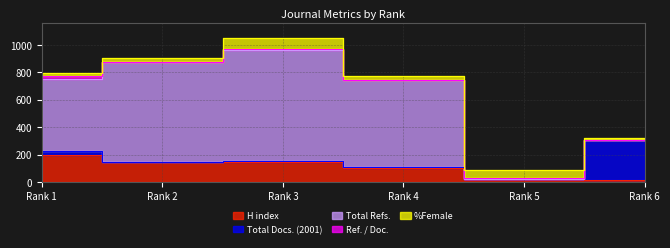

At which label does Ref. / Doc. reach its minimum?

Rank 6